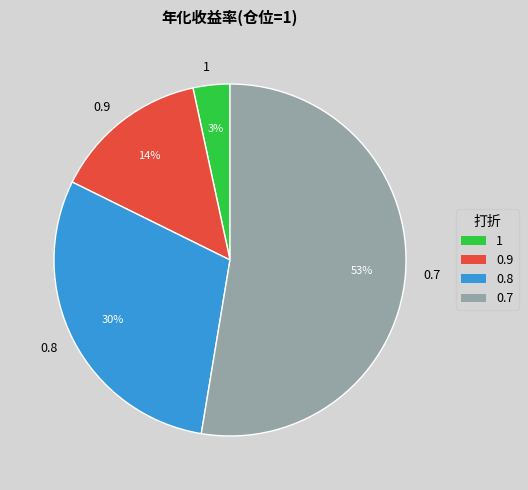

To the nearest percent, what percentage of the pie is 0.8?

30%